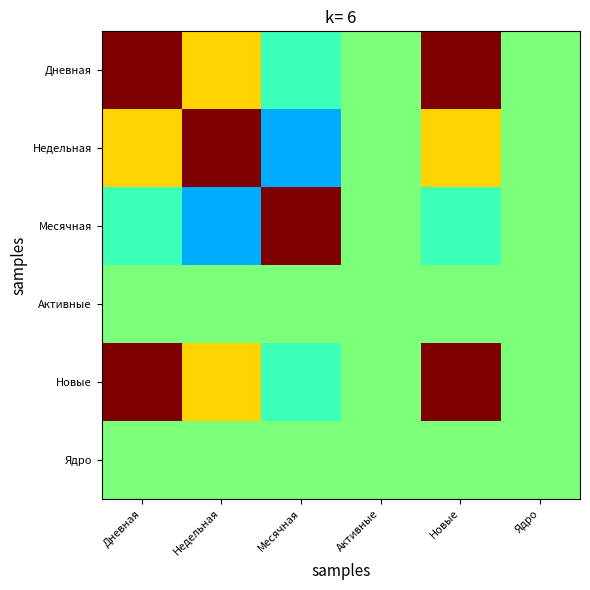

What is the minimum value shown in the chart?

-0.4